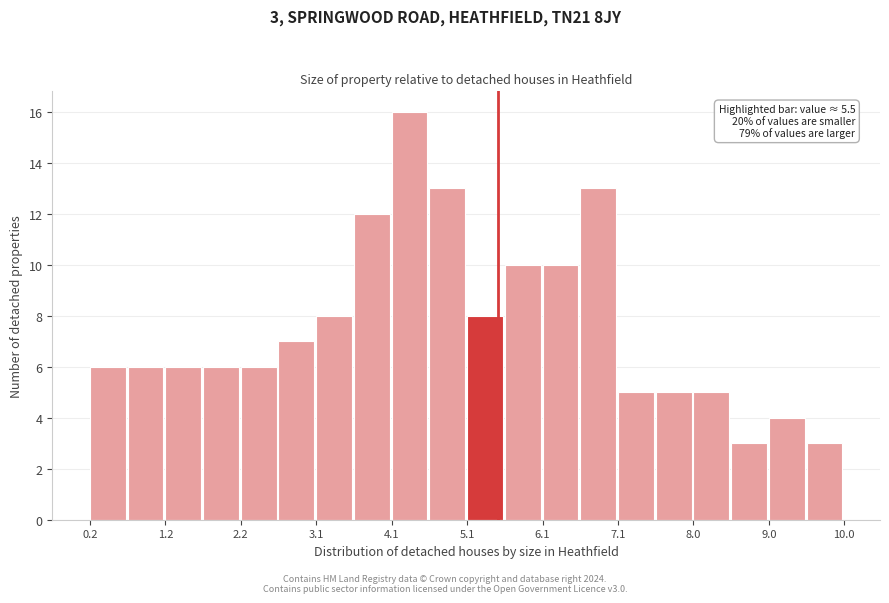

Over which range of the x-axis is the bar tallest?

4.12 to 4.61